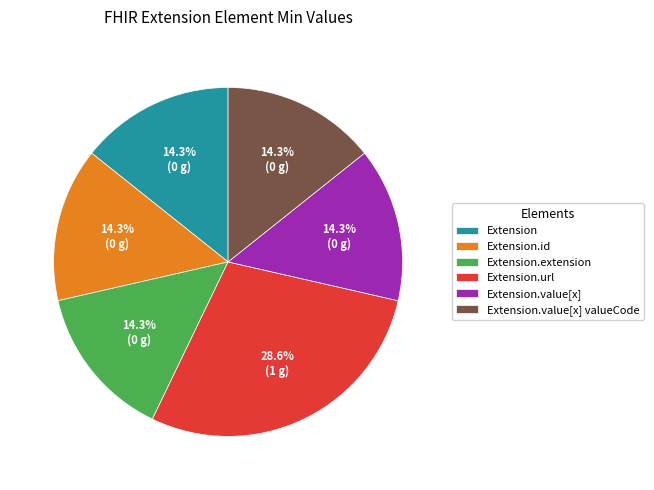

How many segments does this pie chart have?

6